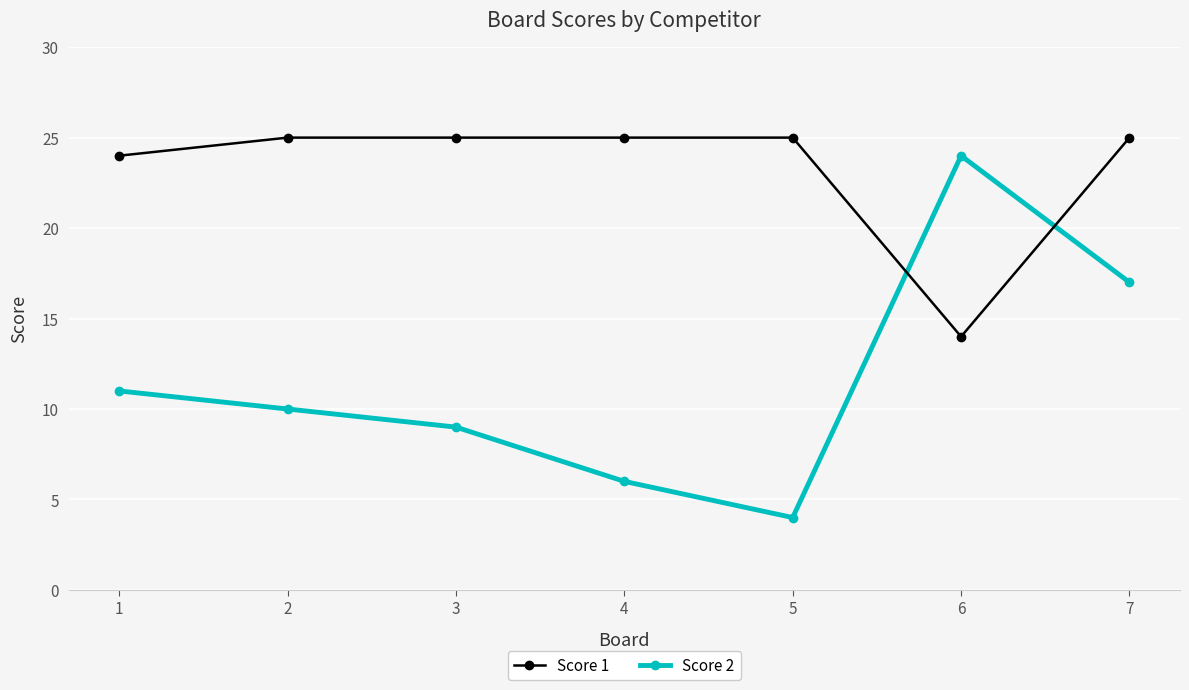

What is the difference between the highest and lowest values at 5?

21